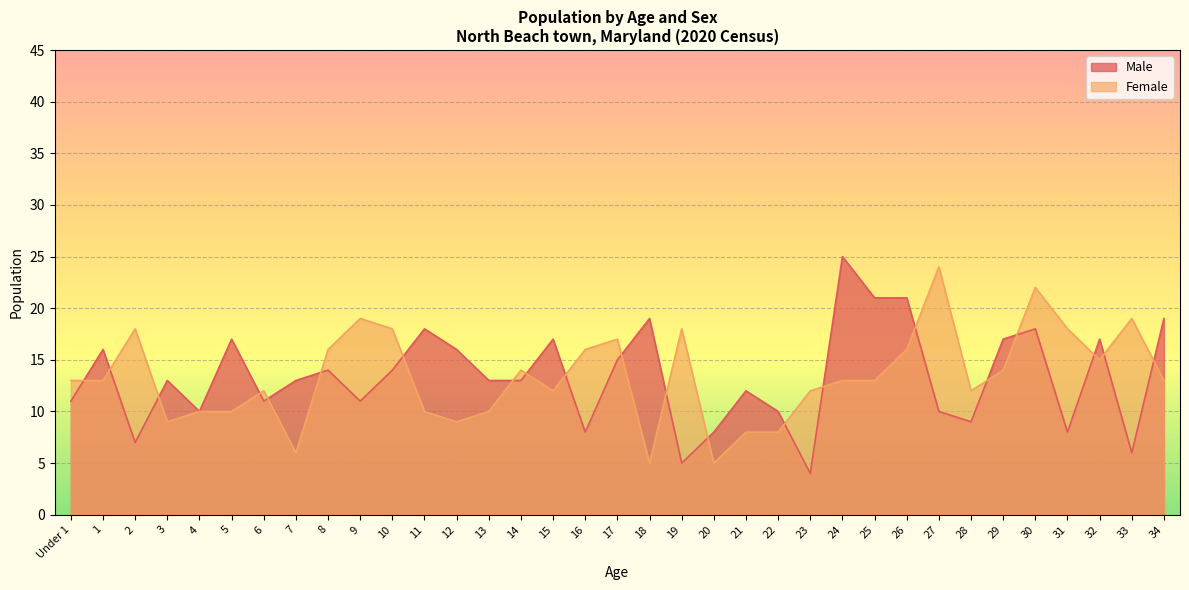

Is the value of Female at 2 greater than the value of Male at 18?

No